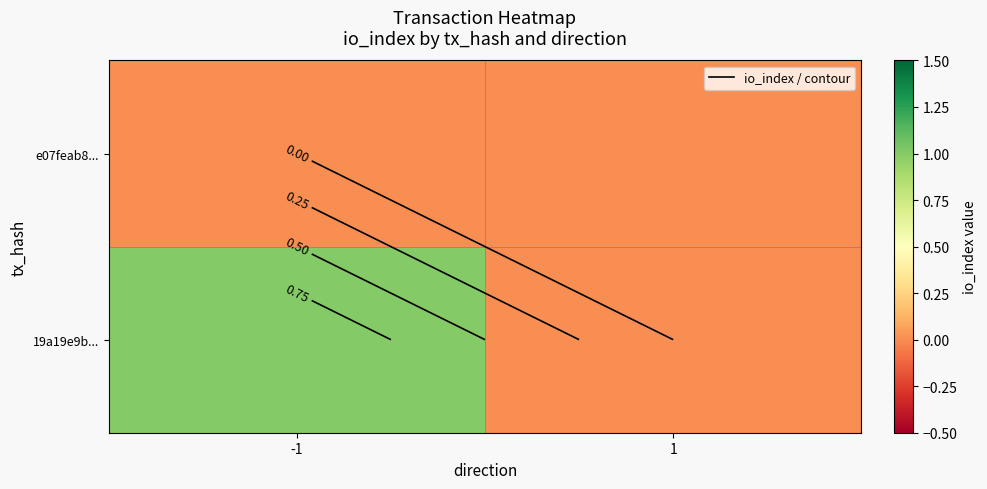

At which label does e07feab8... reach its peak?

-1